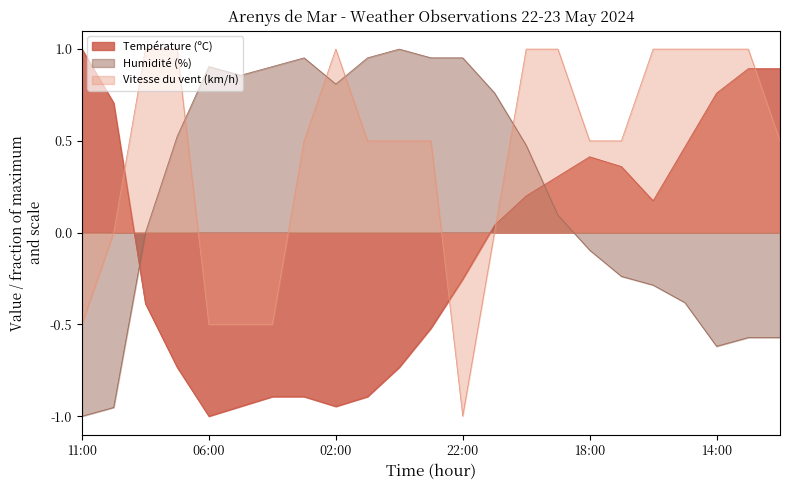

What is the minimum value for Température (ºC)?

-1.0